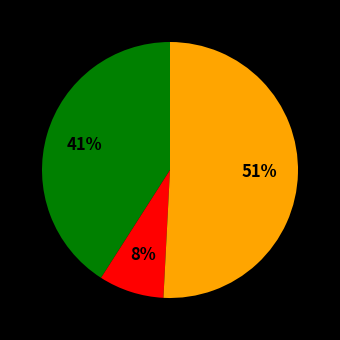

To the nearest percent, what is the difference between the largest and smallest slice percentages?

43%